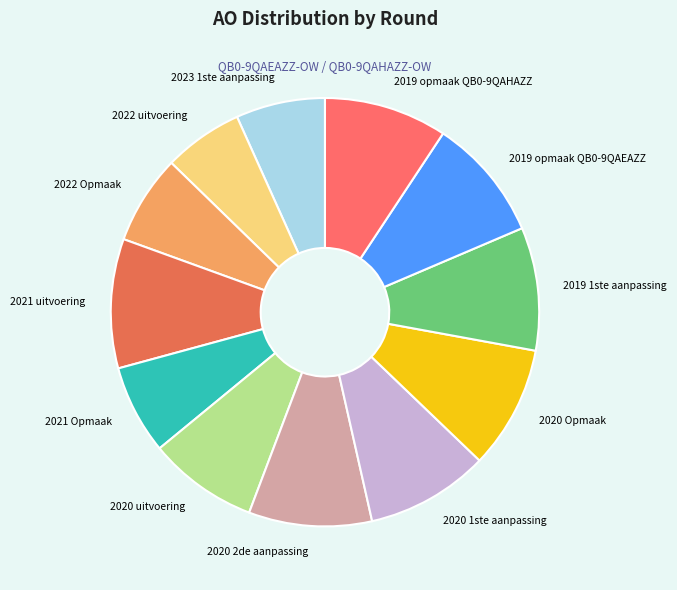

How many slices are in this pie chart?

12